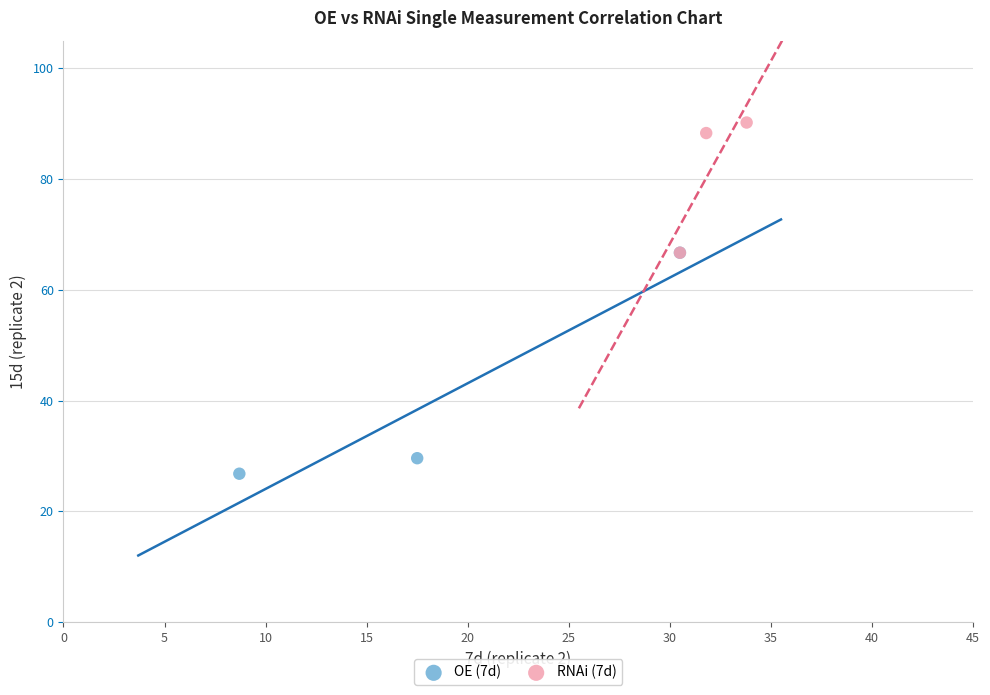

Which series has the largest Y range (max minus min)?

OE (7d)